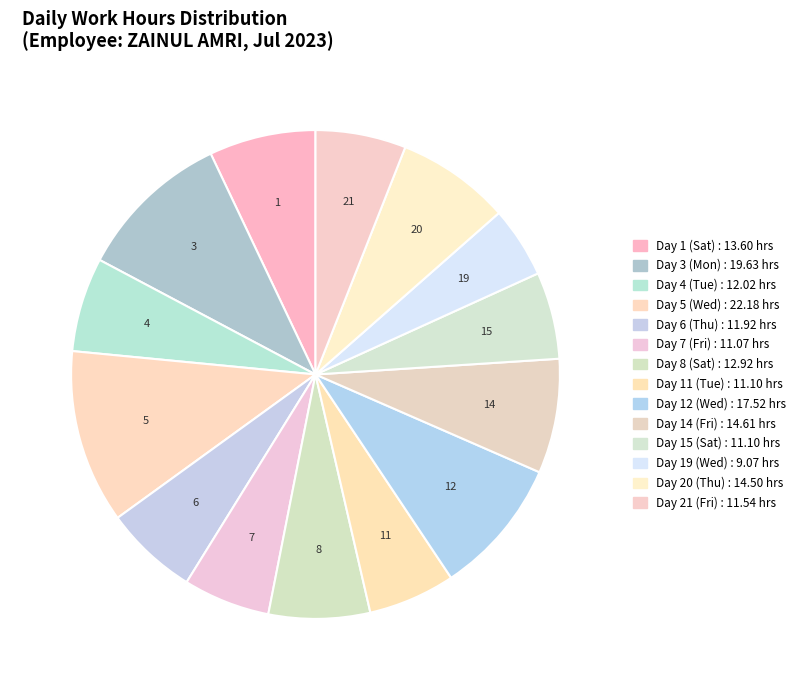

Which slice is the largest?

5-Wed